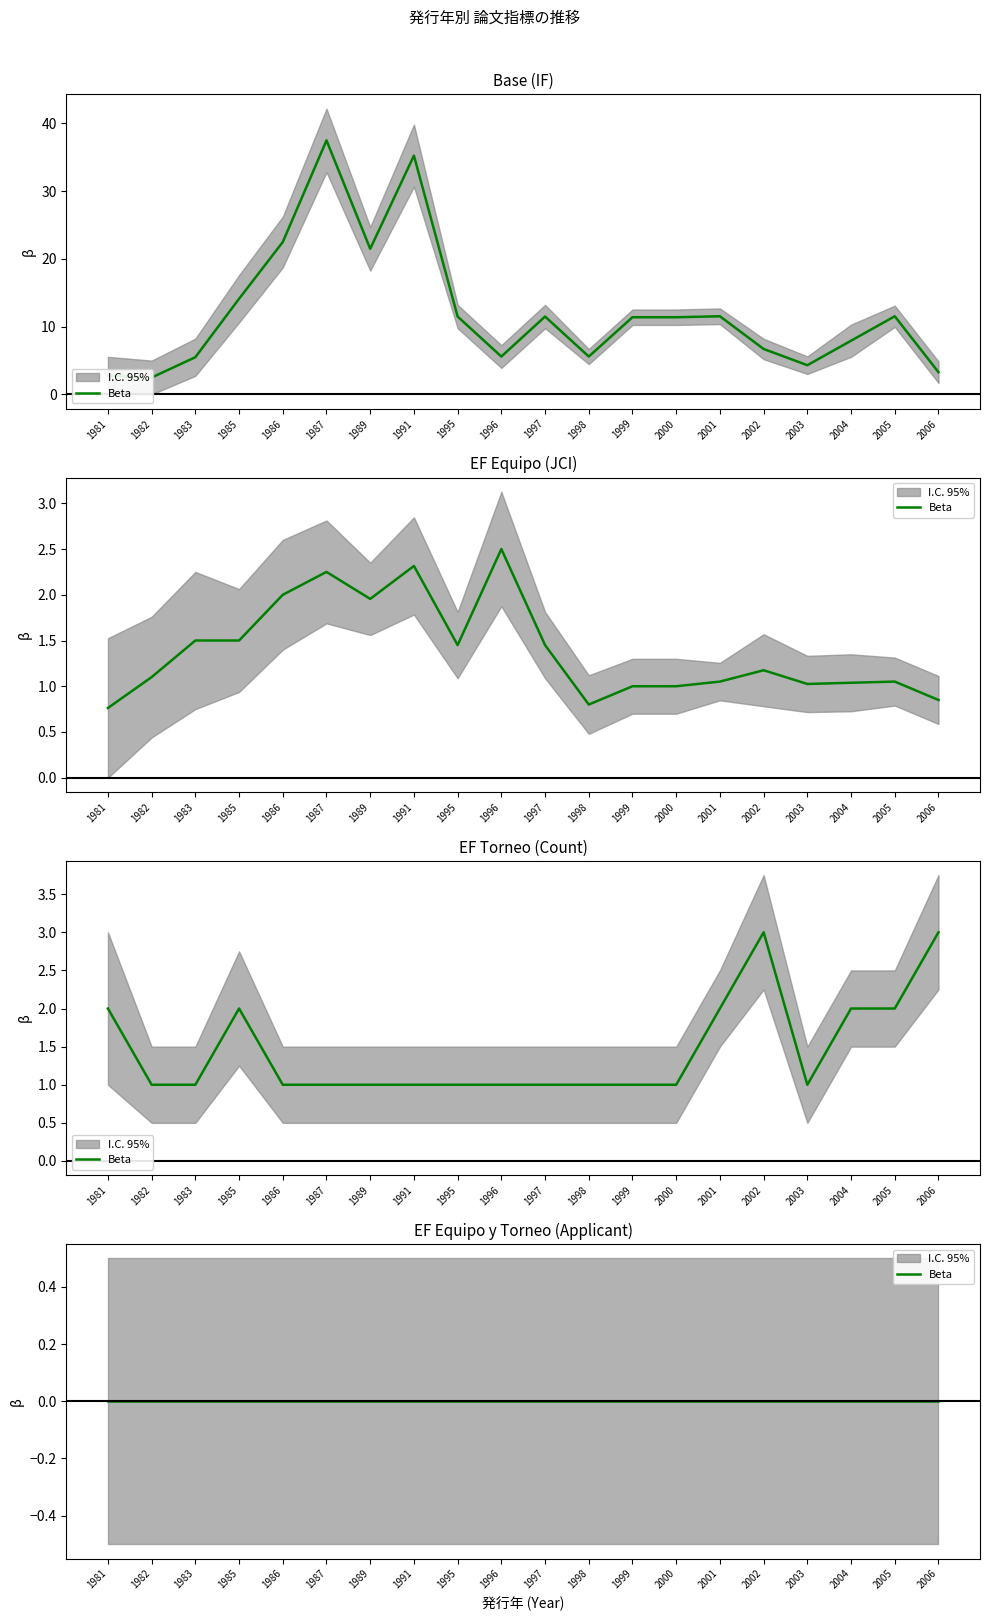

What is the sum of all IF_lower values?

198.2